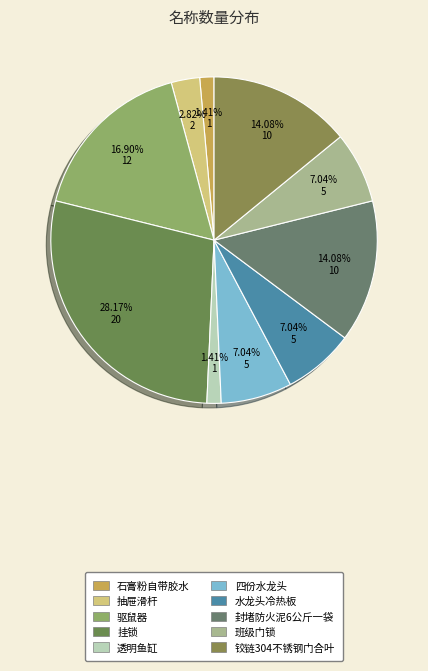

What percentage is the 石膏粉自带胶水 slice, to the nearest percent?

1%